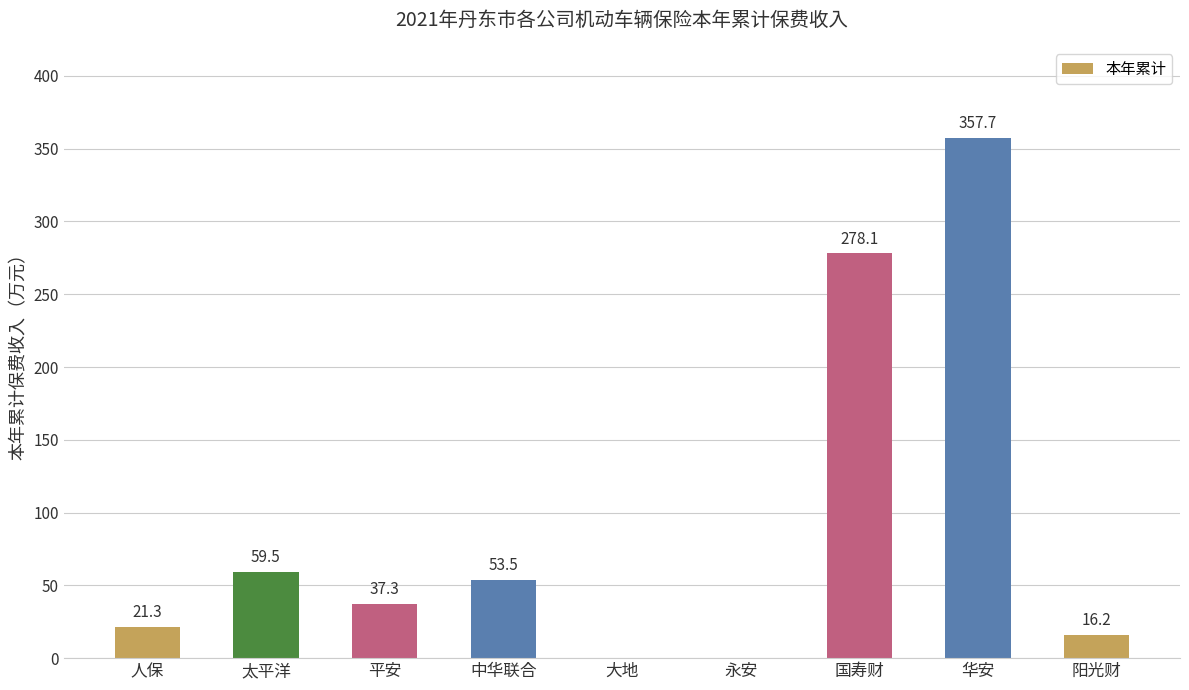

What value does the data have at 太平洋?

59.5